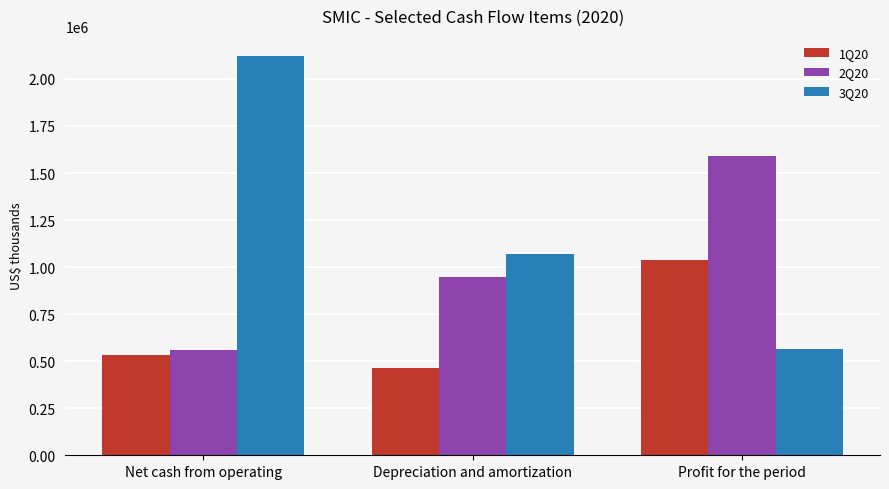

What is the difference between the maximum and minimum values in the 2Q20 series?

1033614